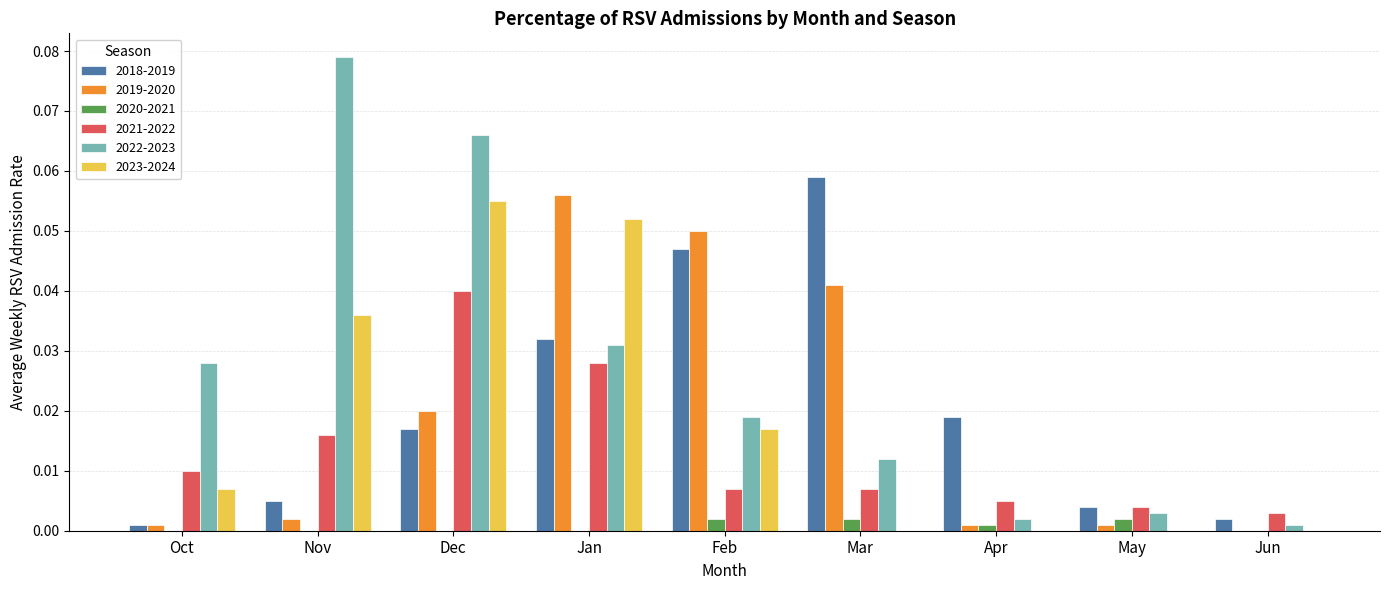

Is the value of 2020-2021 at Mar greater than the value of 2021-2022 at Oct?

No